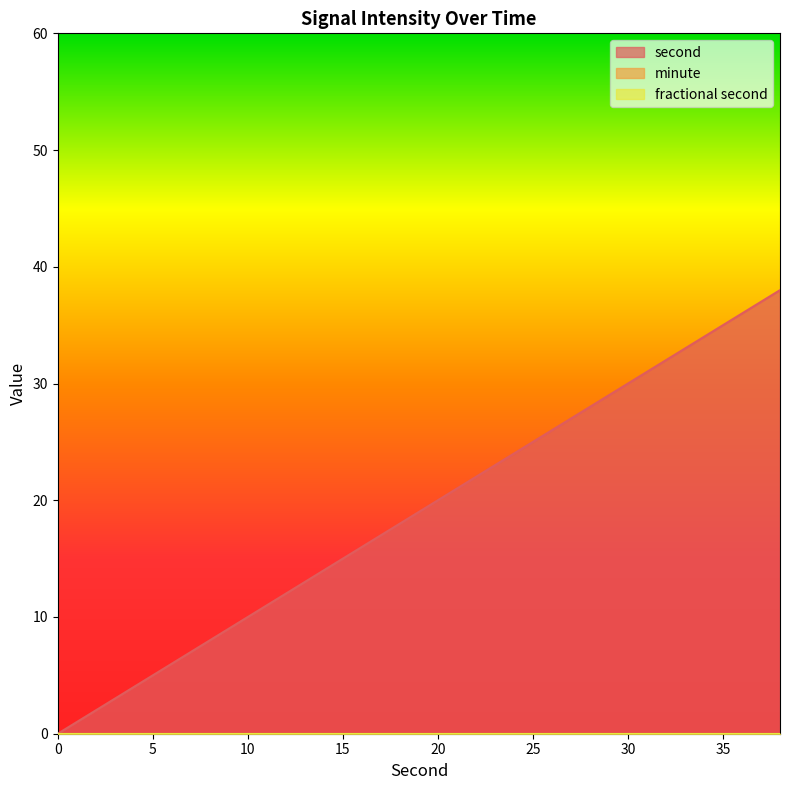

Does the chart have visible grid lines?

No